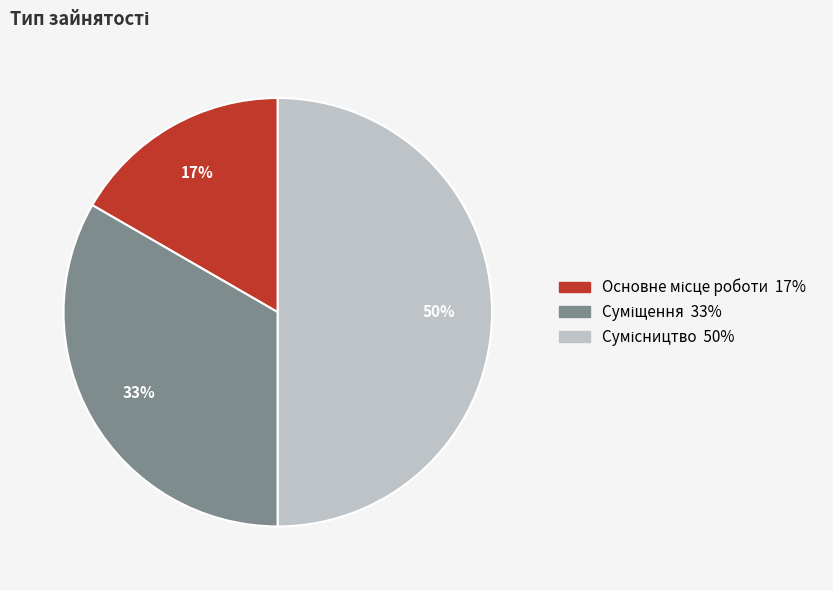

To the nearest percent, what is the difference between the largest and smallest slice percentages?

33%